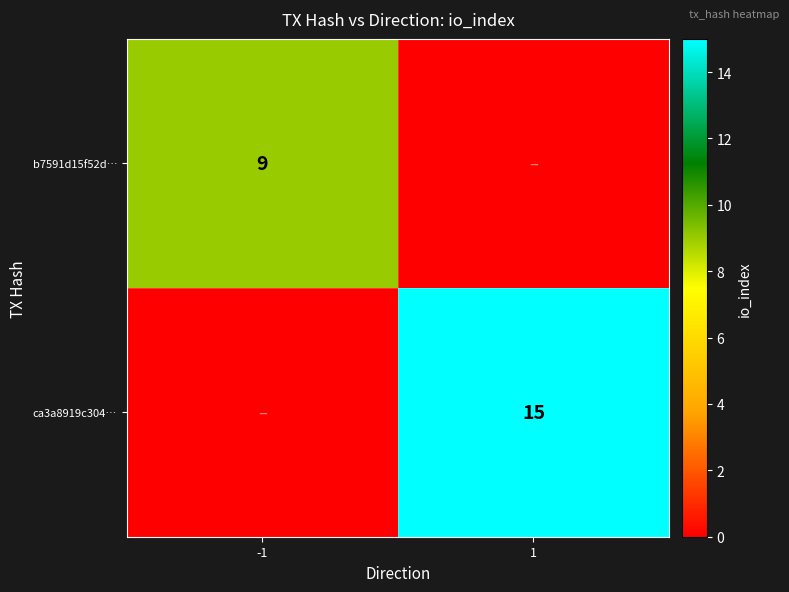

What is the spread (max minus min) of values at -1?

9